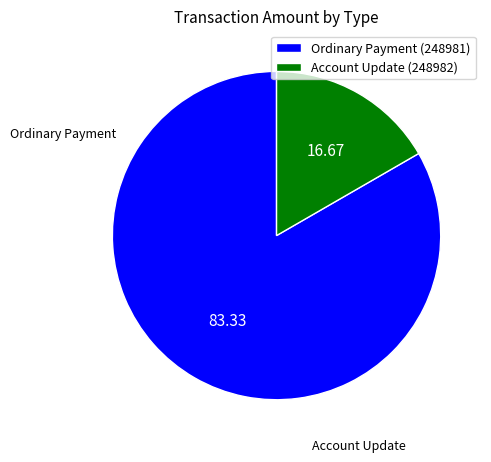

Is the sum of Ordinary Payment (248981) and Account Update (248982) greater than half?

Yes